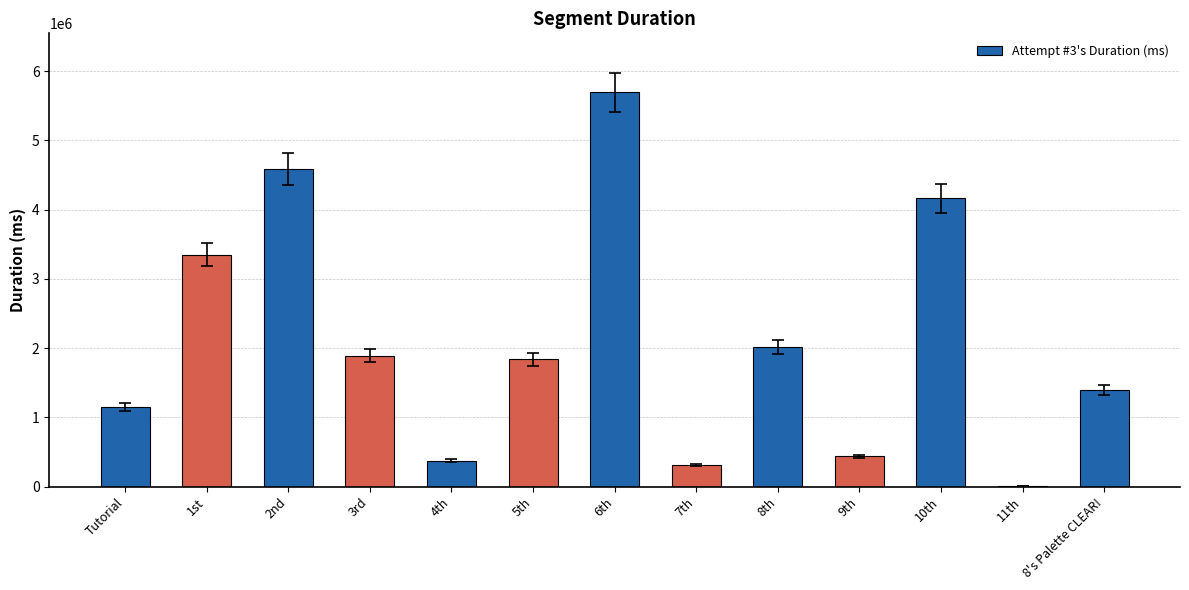

What is the approximate value at 4th, to the nearest 50?

376150